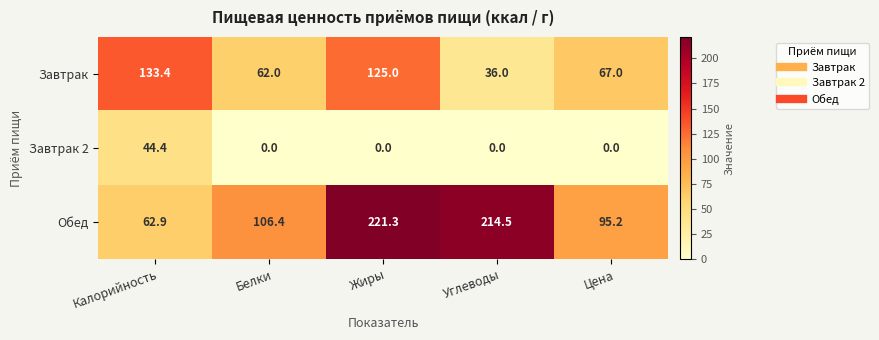

List the series in order of their overall mean, lowest first.

Завтрак 2, Завтрак, Обед